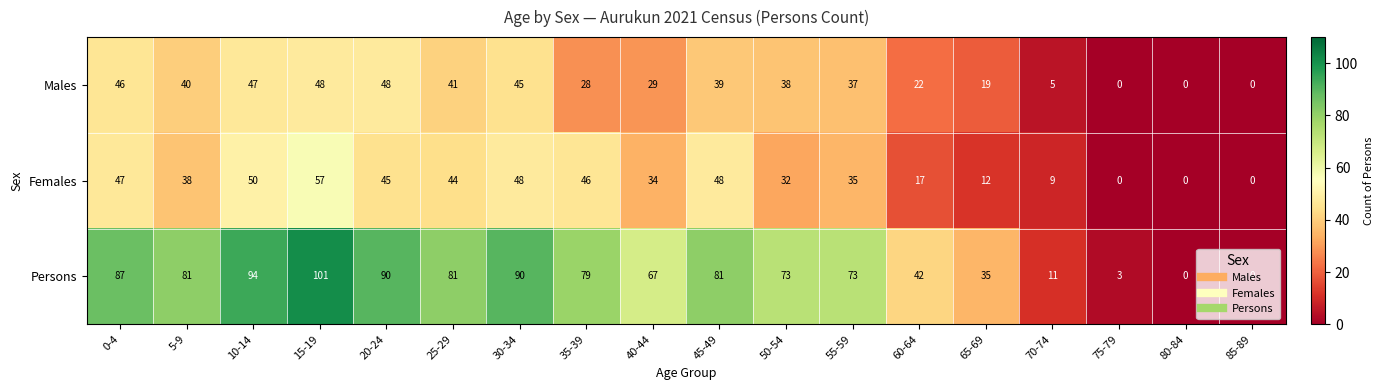

At which label does Persons first exceed 79?

0-4